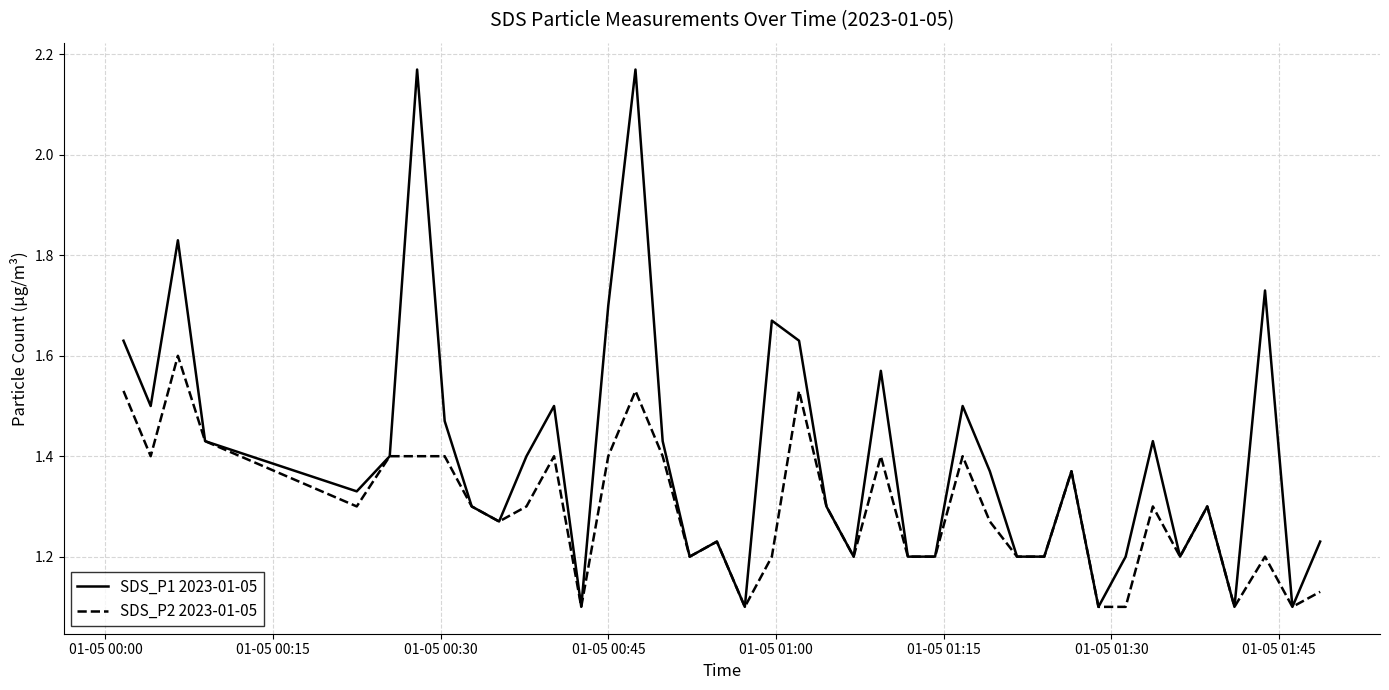

Which series has the largest total across all categories?

SDS_P1 2023-01-05